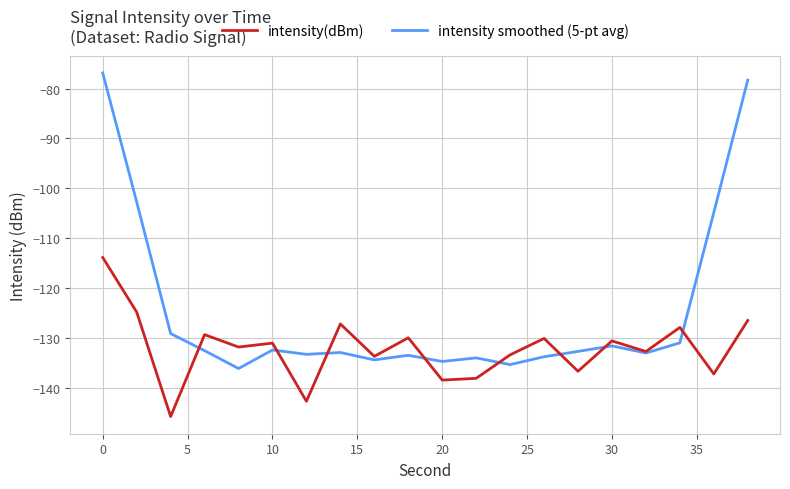

Is this an area chart (filled region under the line)?

No